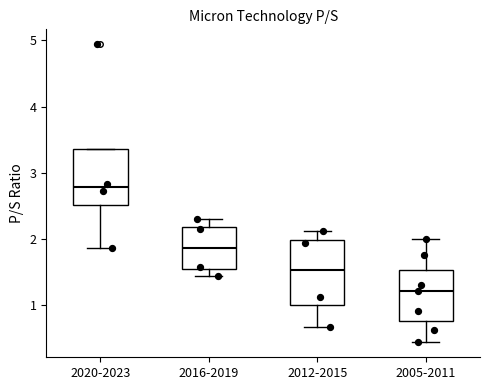

Reading left to right, transcribe this box plot: for each box, give where its median line is, the range the box spans, and where its two whiskers end, as read against the y-axis. The values are not printed on the chart, so give them approximately, as read against the axis.

2020-2023: median 2.8, box 2.5 to 3.4, whiskers 1.9 to 3.4
2016-2019: median 1.9, box 1.5 to 2.2, whiskers 1.4 to 2.3
2012-2015: median 1.5, box 1.0 to 2.0, whiskers 0.7 to 2.1
2005-2011: median 1.2, box 0.8 to 1.5, whiskers 0.4 to 2.0